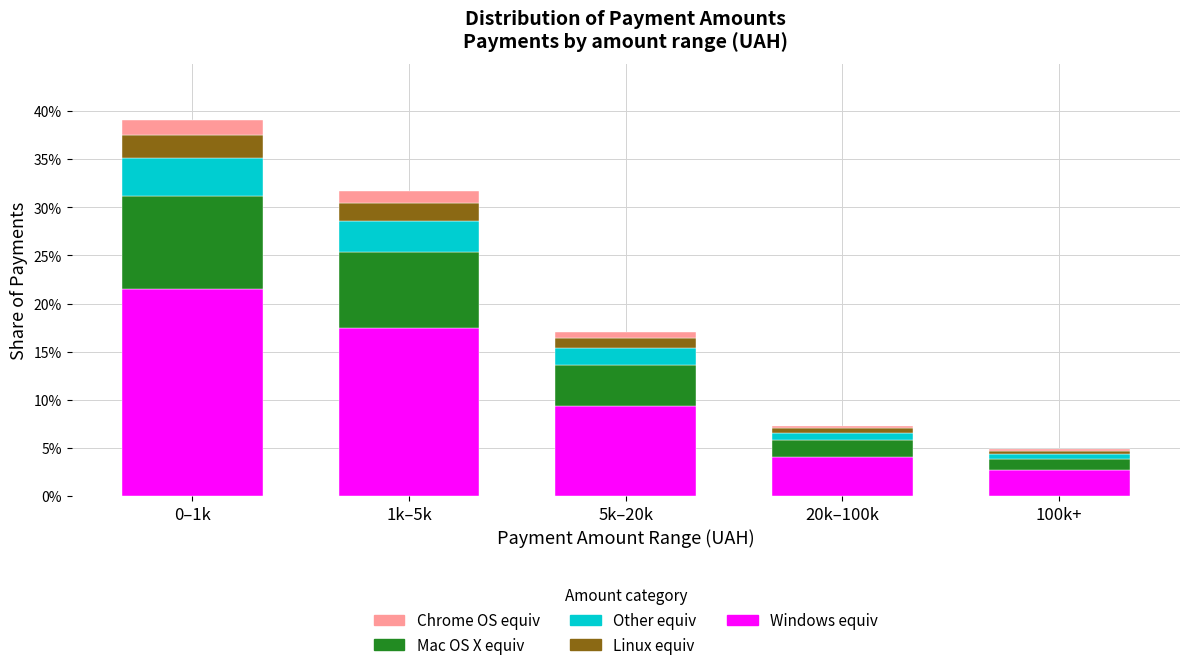

Reading right to left, transcribe the values for Windows equiv.

100k+=2.7	20k–100k=4.0	5k–20k=9.4	1k–5k=17.4	0–1k=21.5